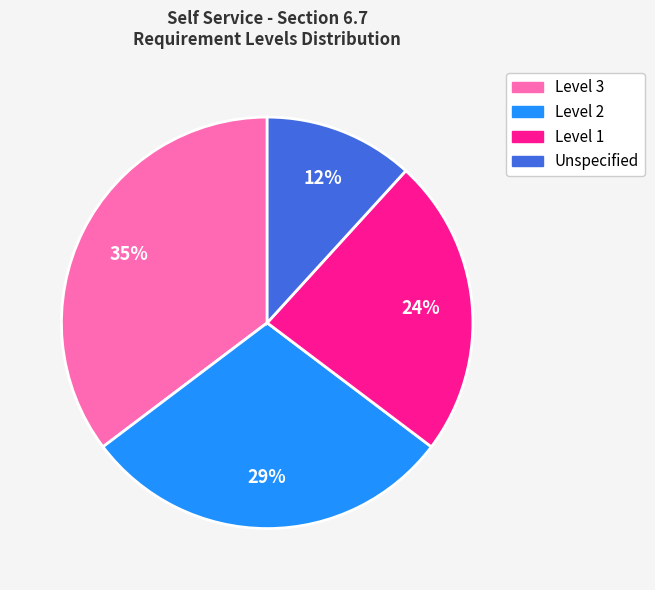

To the nearest percent, what is the average slice percentage?

25%